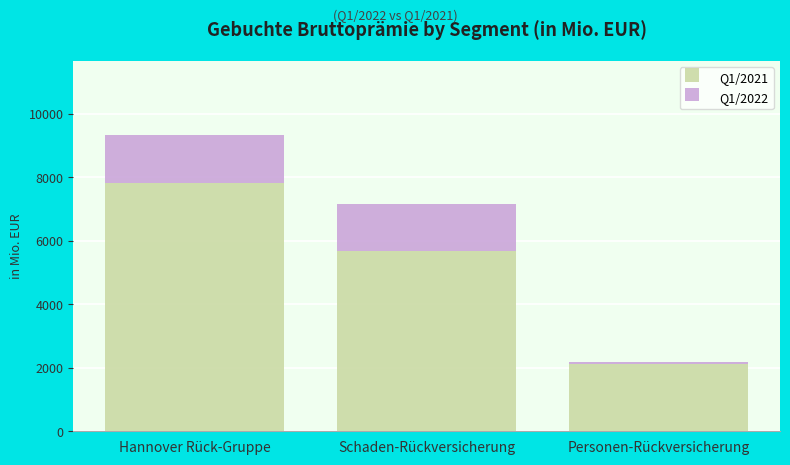

Reading left to right, list the values for the Q1/2021 series.

Hannover Rück-Gruppe=7809.3	Schaden-Rückversicherung=5692.9	Personen-Rückversicherung=2116.4